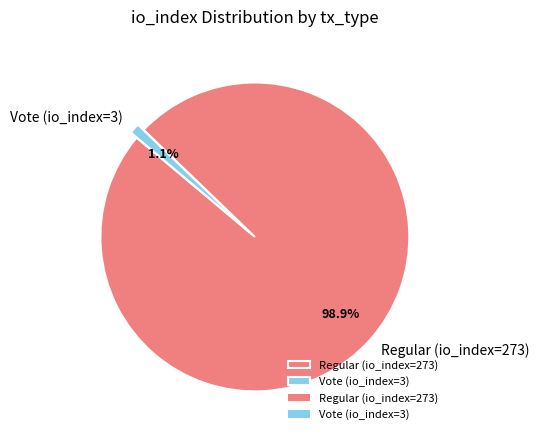

What percentage do Regular (io_index=273) and Vote (io_index=3) together represent?

100.0%